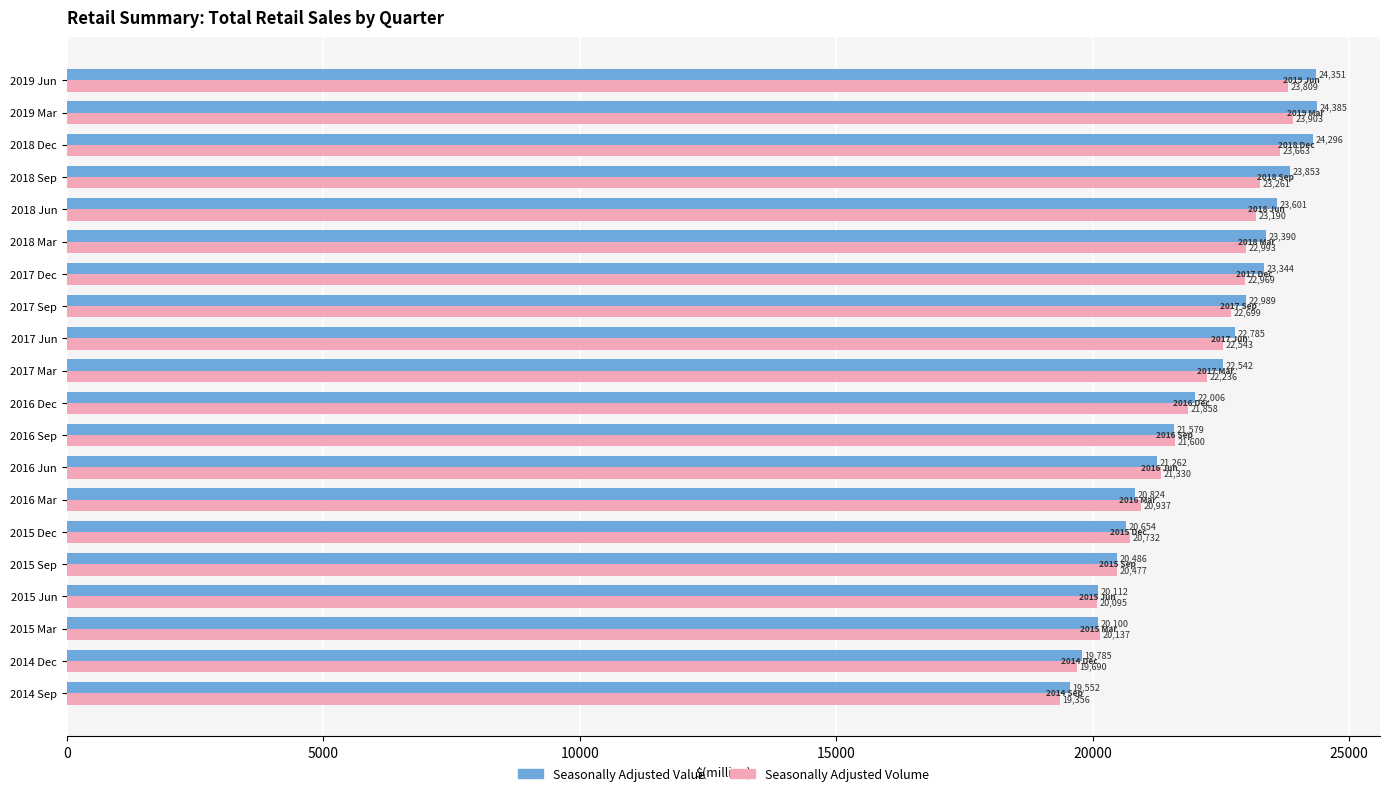

What are all the series names shown in the legend?

Seasonally Adjusted Value, Seasonally Adjusted Volume